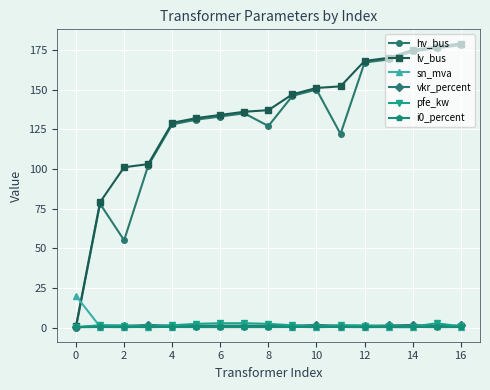

At how many categories does at least one series exceed 105?

13